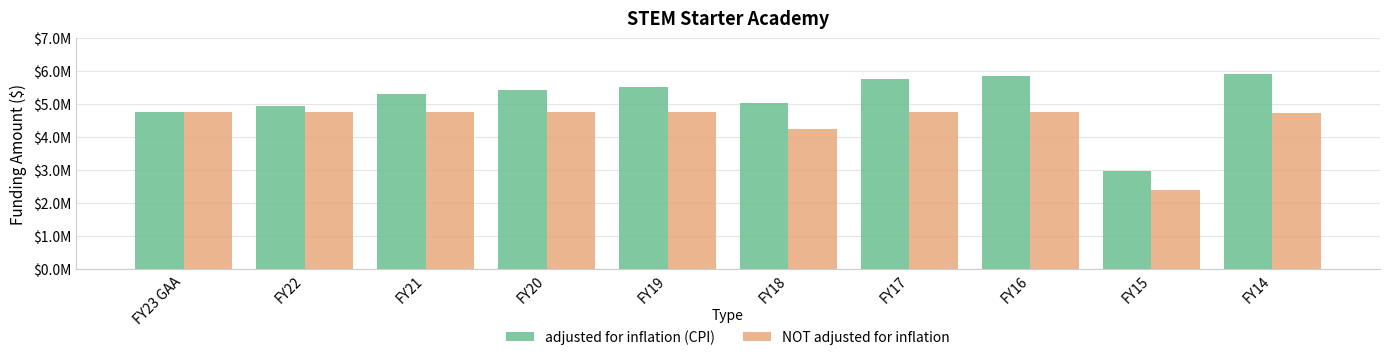

Which series has the largest range (max minus min)?

adjusted for inflation (CPI)